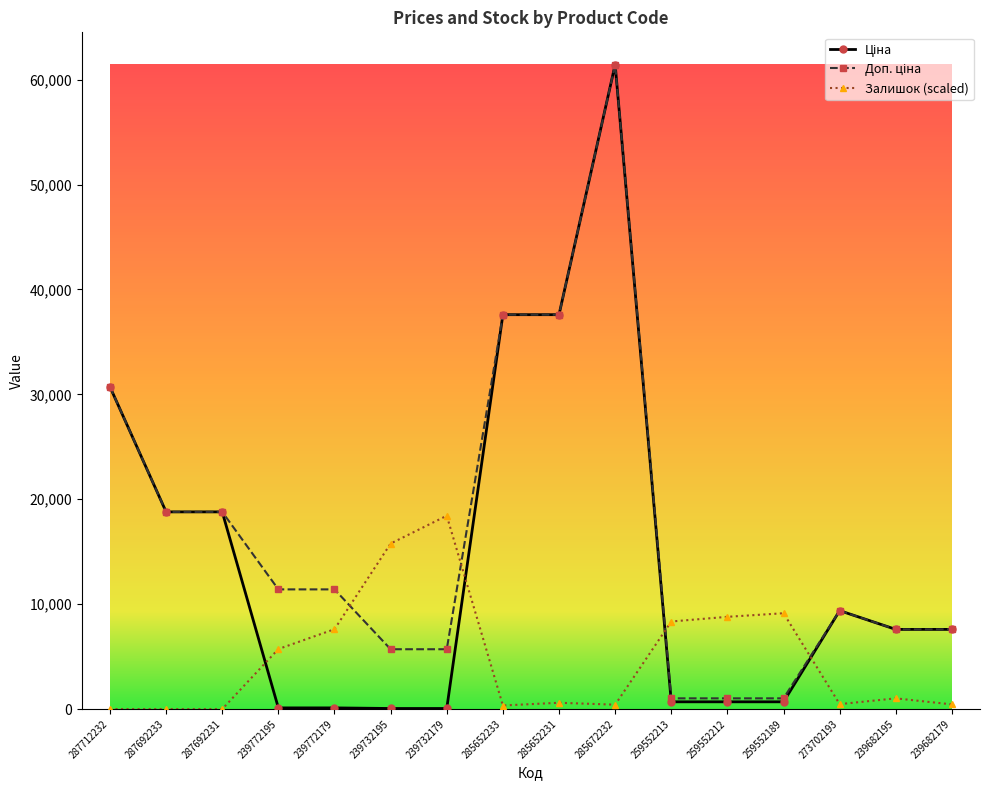

At which category is the sum across all series the highest?

285672232